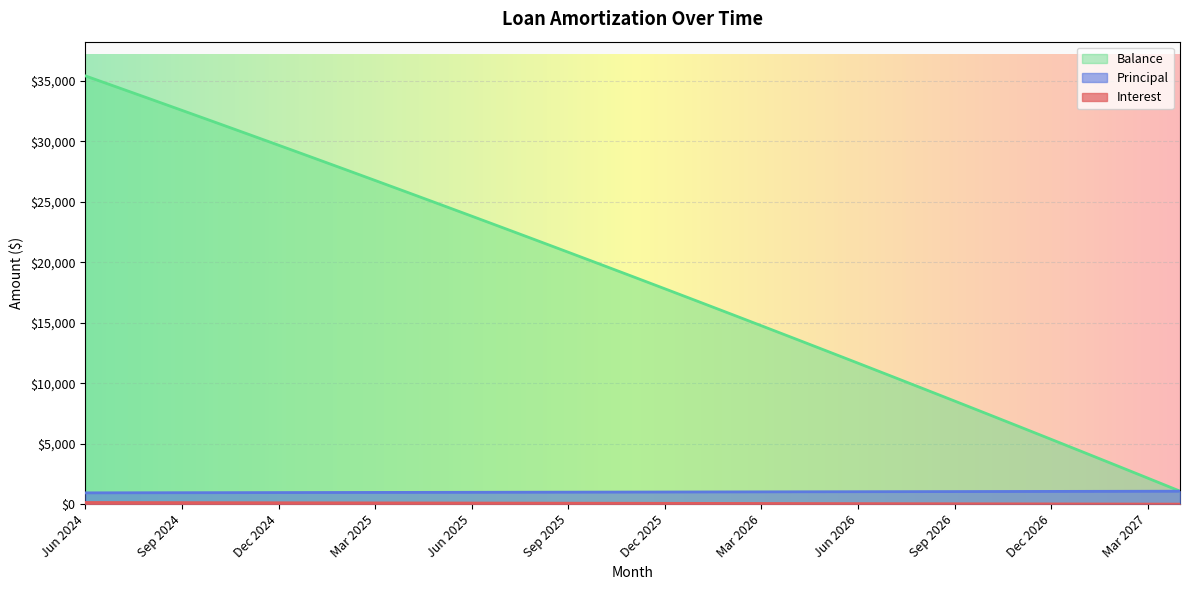

Which label corresponds to the largest value in the chart?

Jun 2024